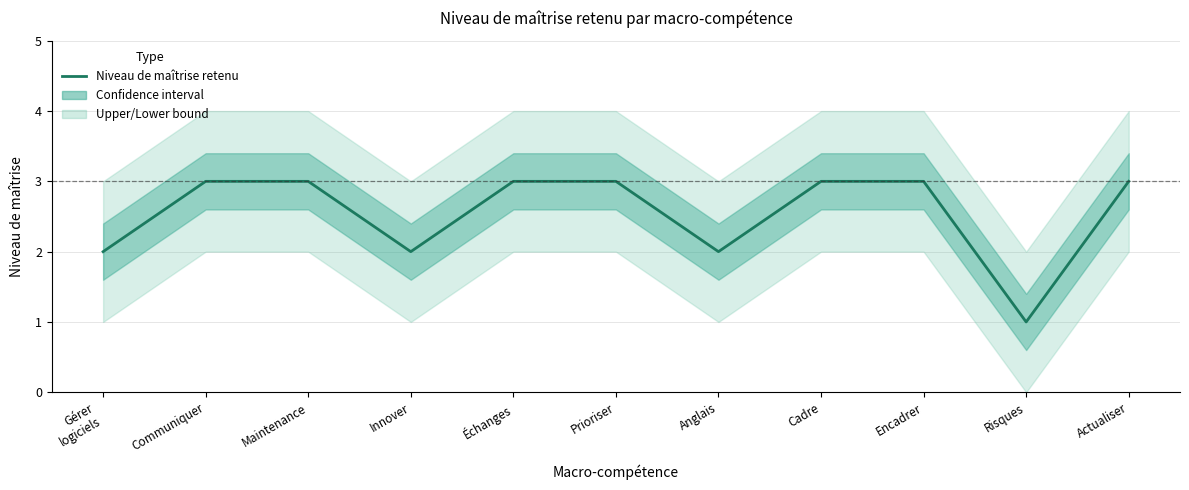

Read the value at Gérer
logiciels.

2